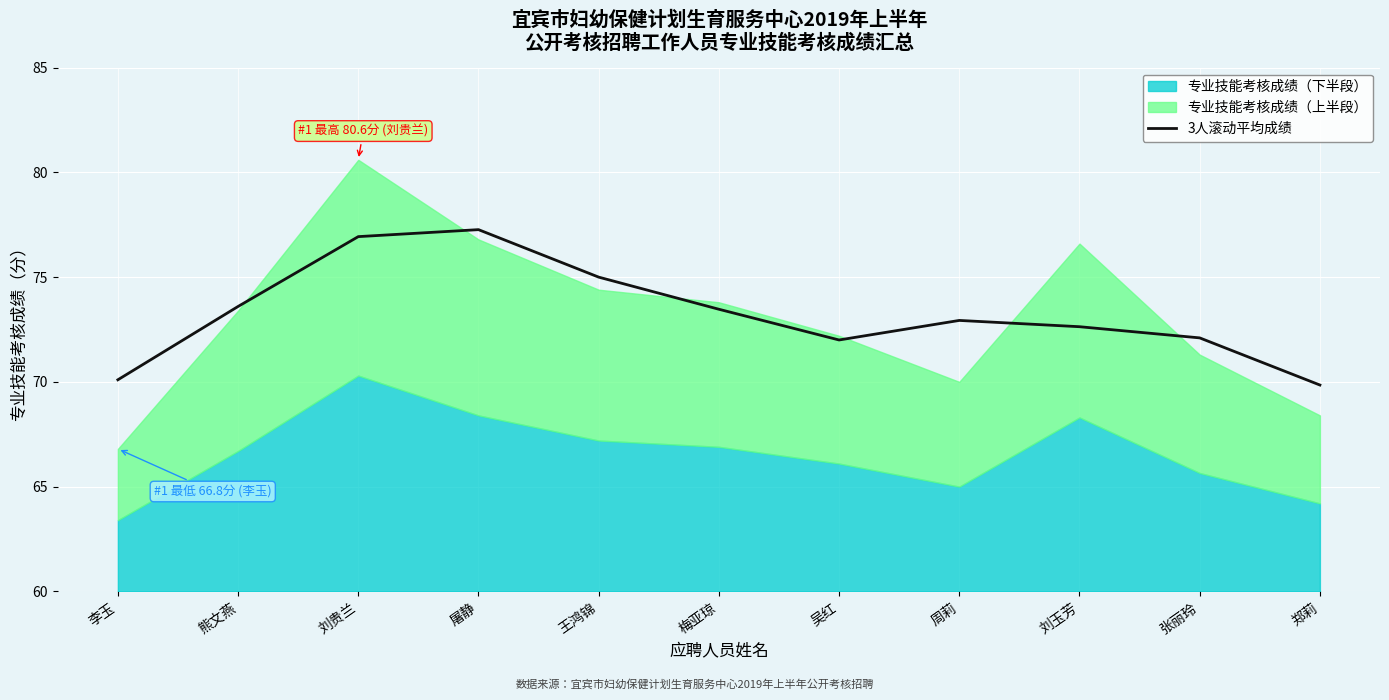

Is it true that 3人滚动平均成绩 equals 111.1 at 郑莉?

False